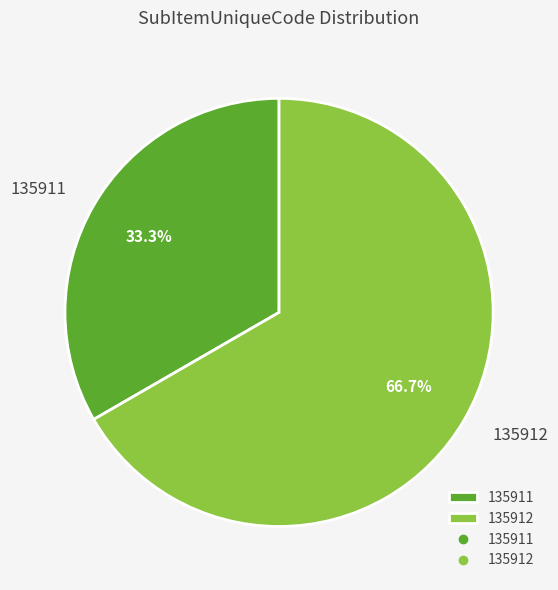

What is the largest slice in the pie chart?

135912